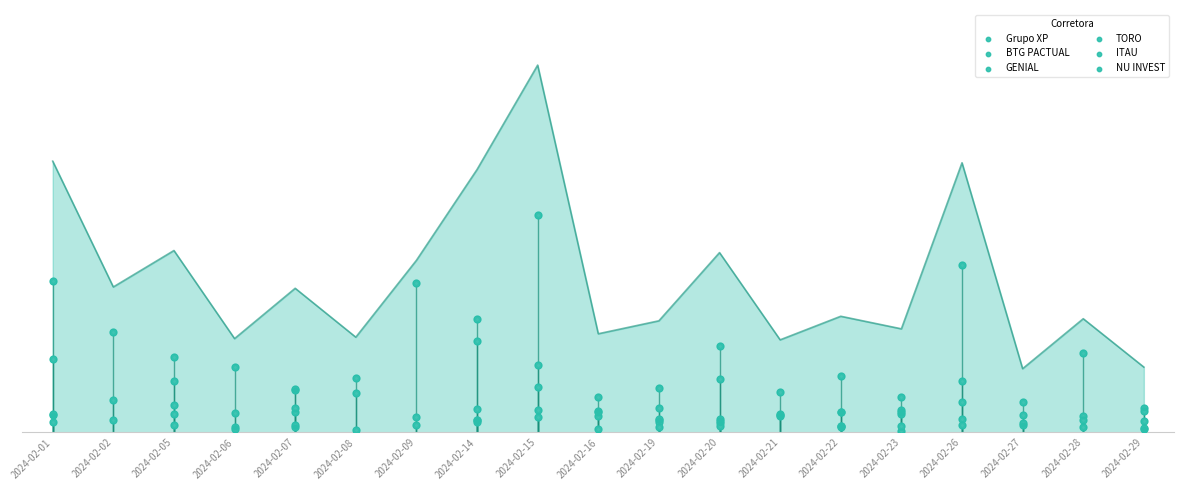

Which series contains the lowest Y value?

GENIAL